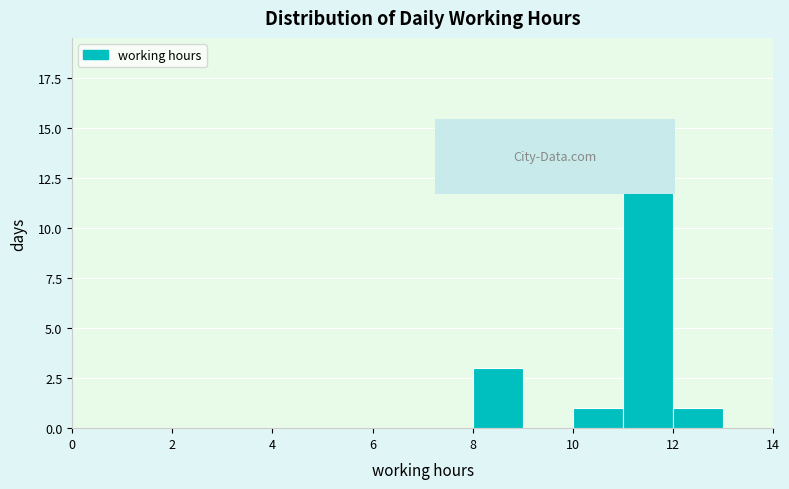

Over which range of the x-axis is the bar tallest?

11 to 12